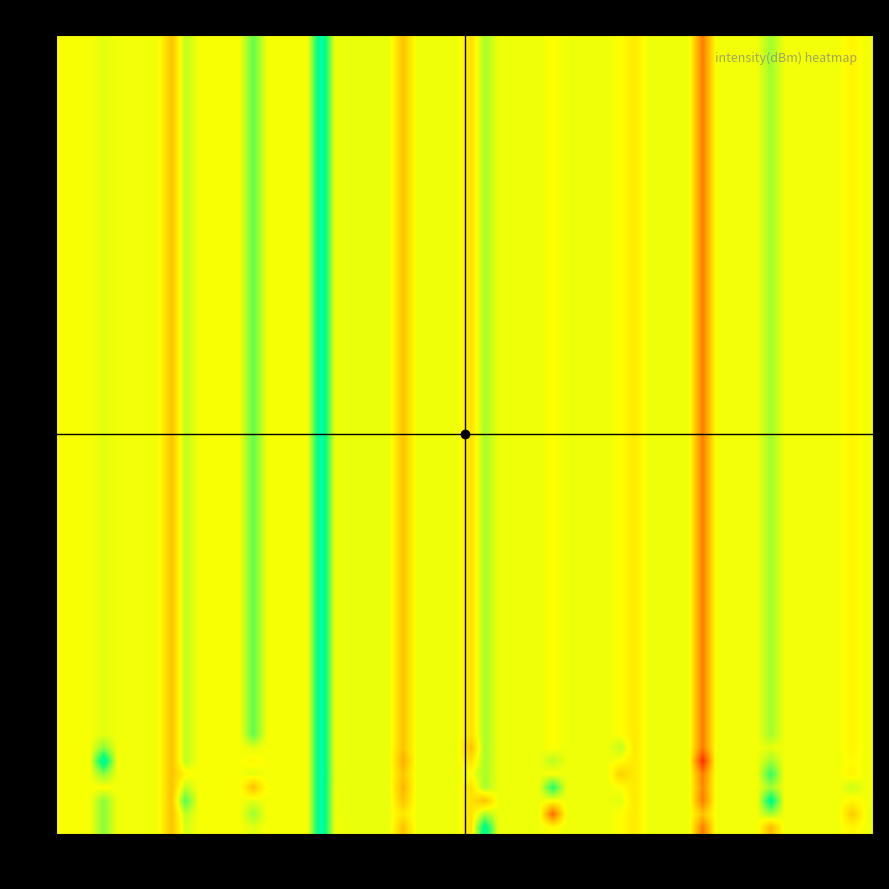

Which series has the widest spread of values?

2